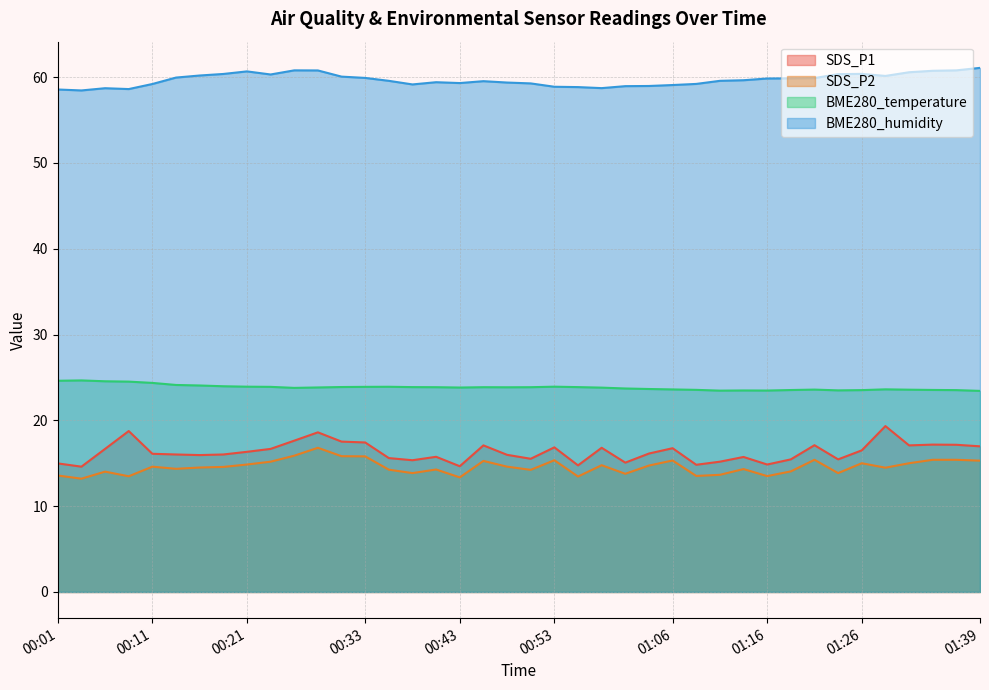

True or false: SDS_P2 and BME280_temperature cross at least once.

False